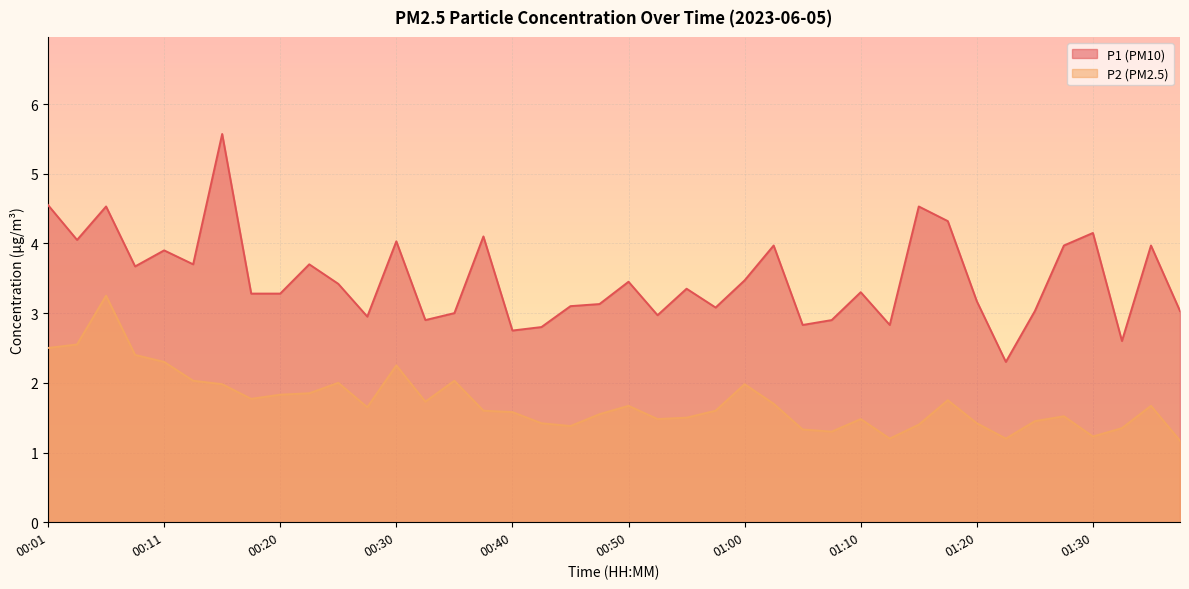

Does the chart display data point markers on the line(s)?

No